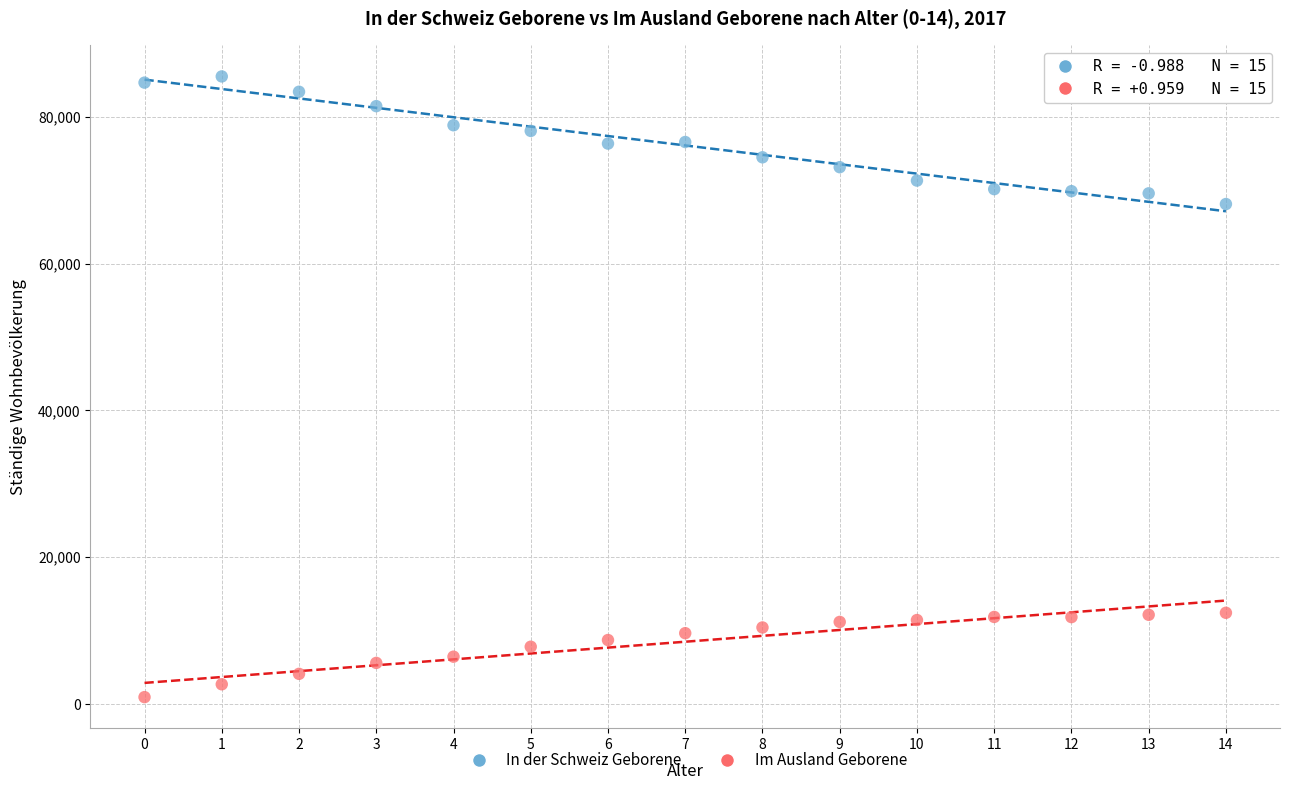

Which series contains the lowest Y value?

Im Ausland Geborene